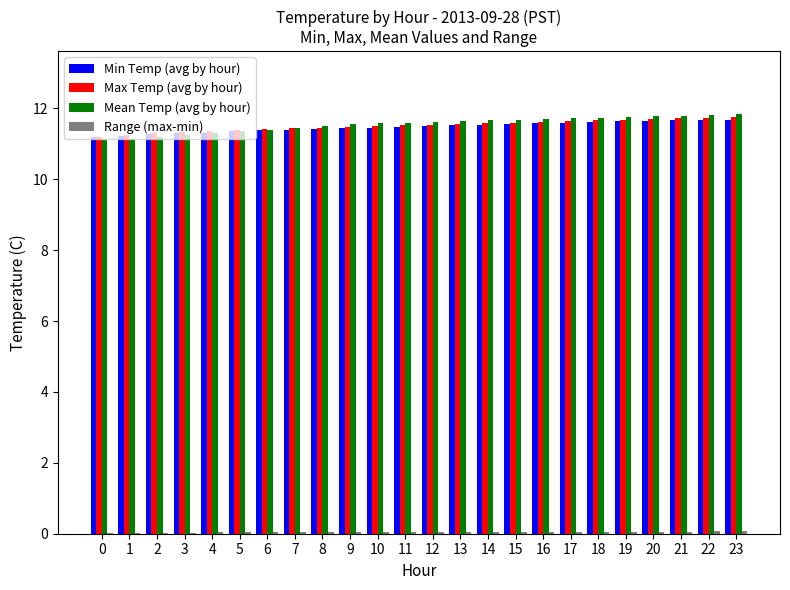

How many groups of bars are there?

24